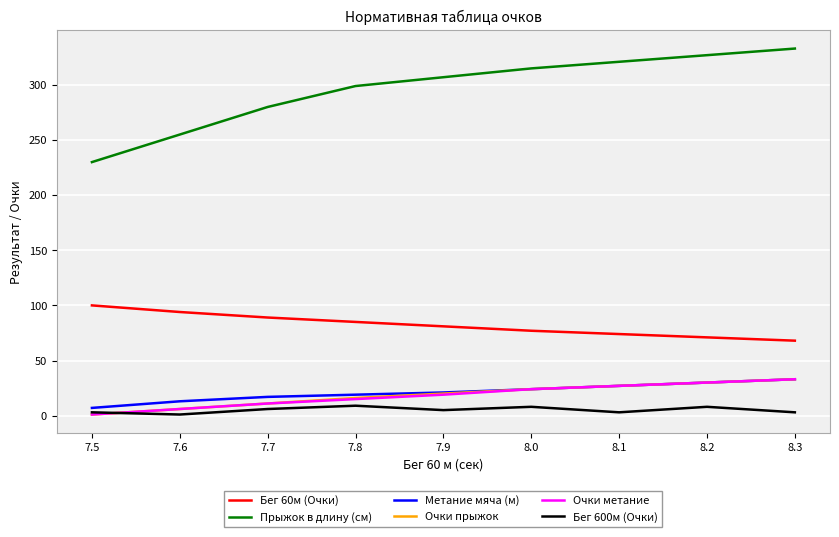

Which category has the lowest value in the Очки прыжок series?

7.5